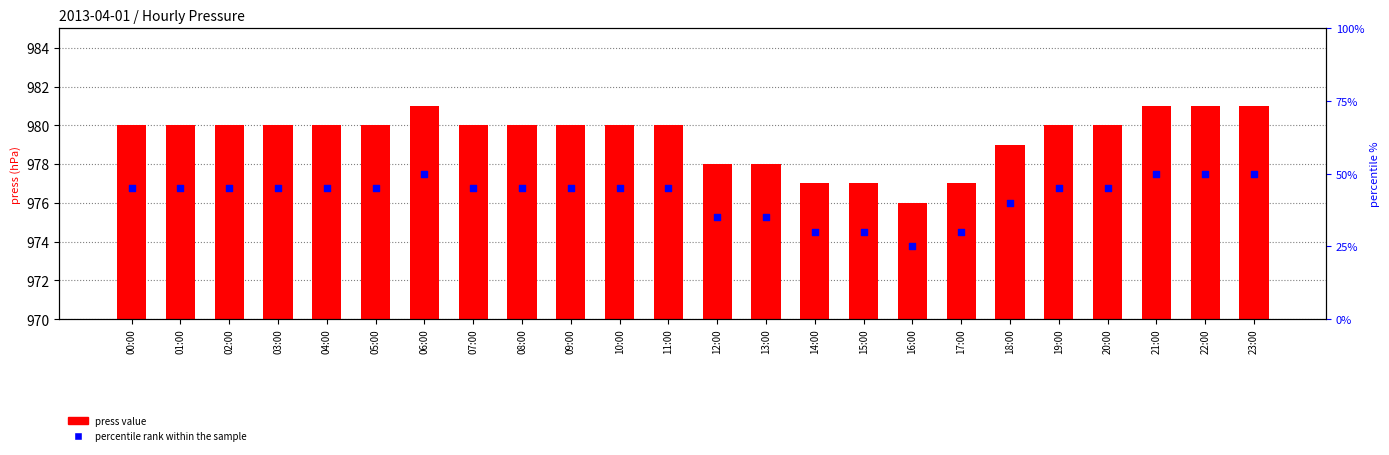

Approximately how many times larger is the value at 23:00 compared to 21:00?

1.0